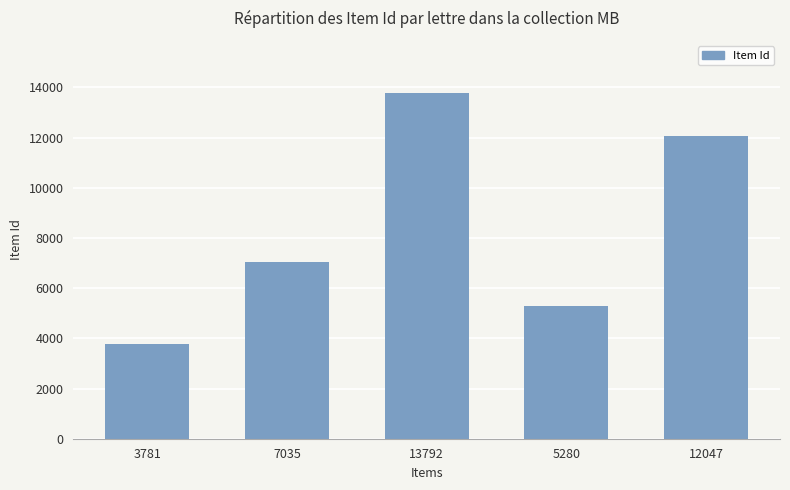

Which label corresponds to the largest value in the chart?

13792